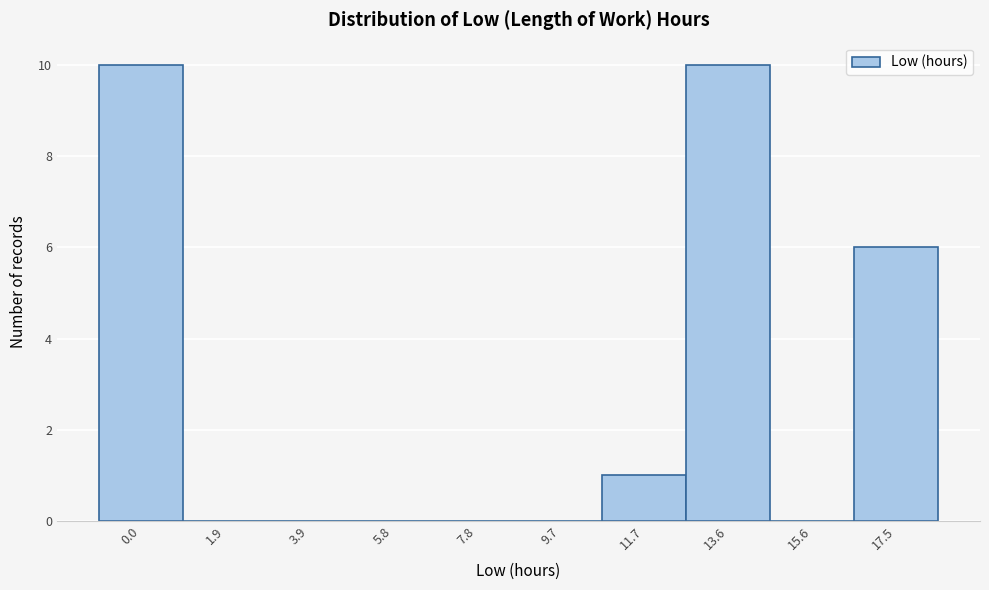

Reading left to right, what are all the values shown in this chart?

0.0=10	1.9=0	3.9=0	5.8=0	7.8=0	9.7=0	11.7=1	13.6=10	15.6=0	17.5=6